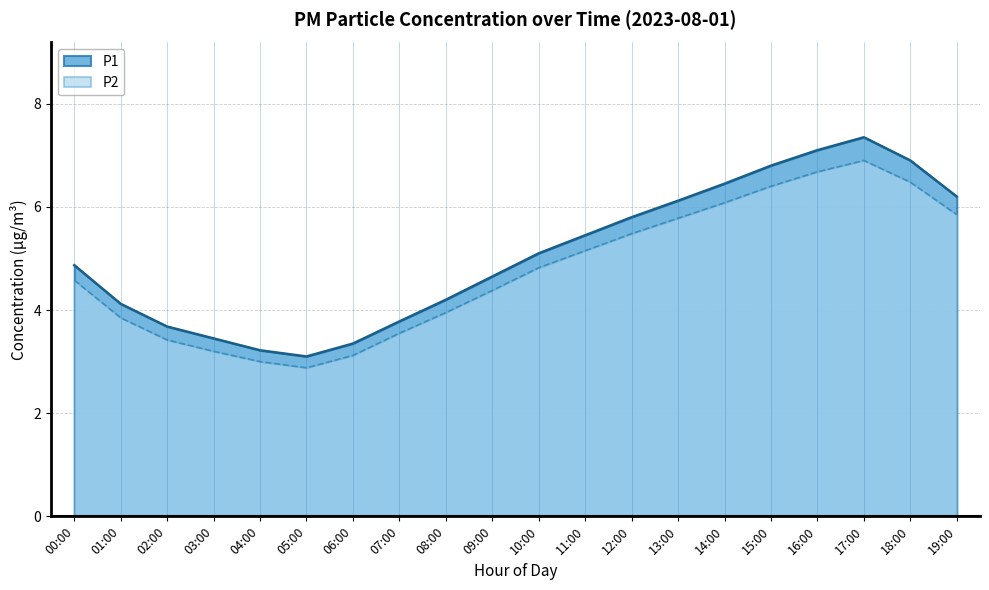

At which label is P1 closest to 5?

10:00